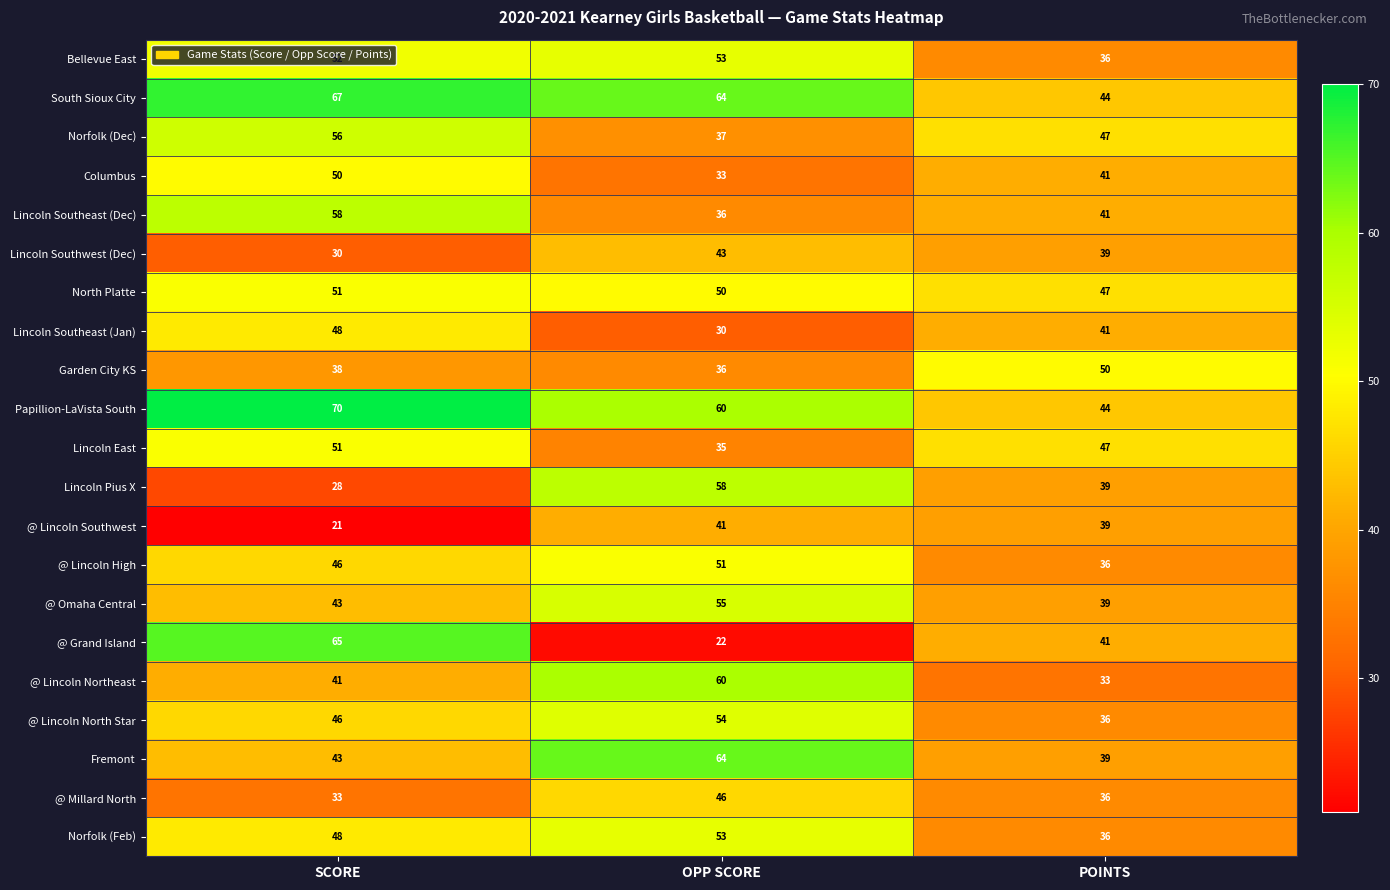

Which series has the largest range (max minus min)?

@ Grand Island